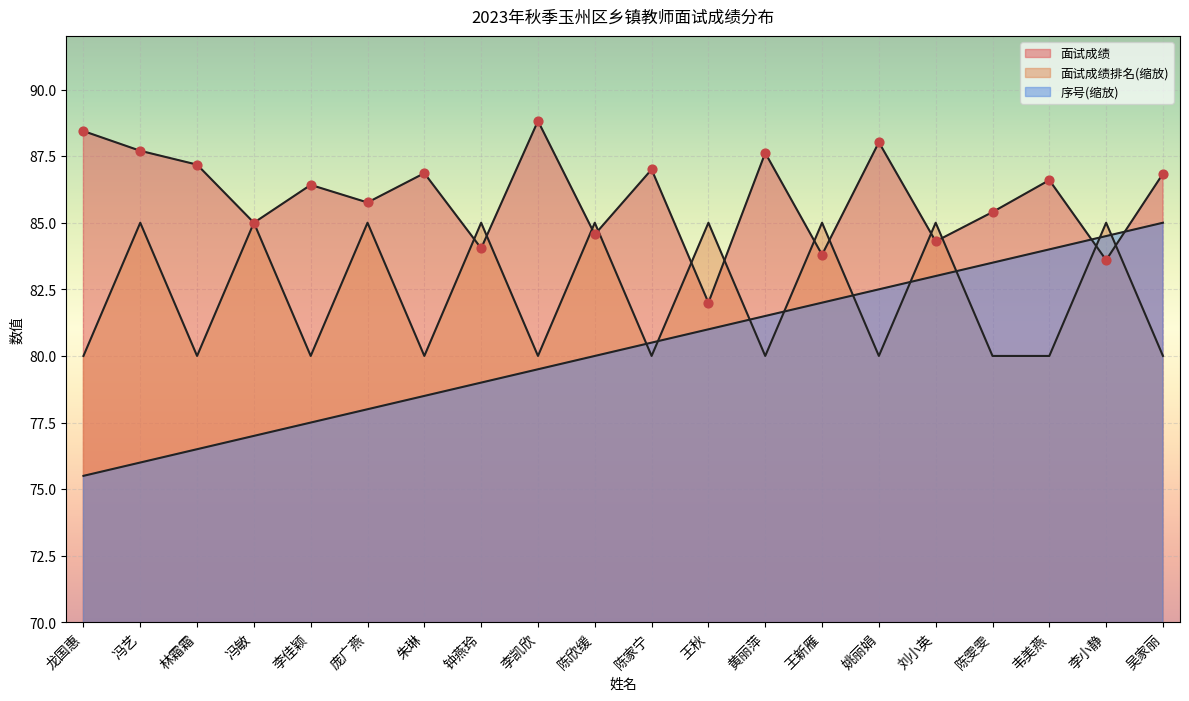

Which series has the largest total across all categories?

面试成绩